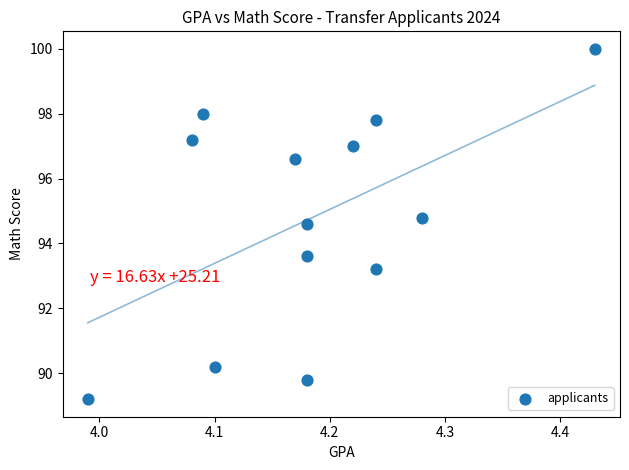

What Y value in the scatter plot is closest to 94?

93.6